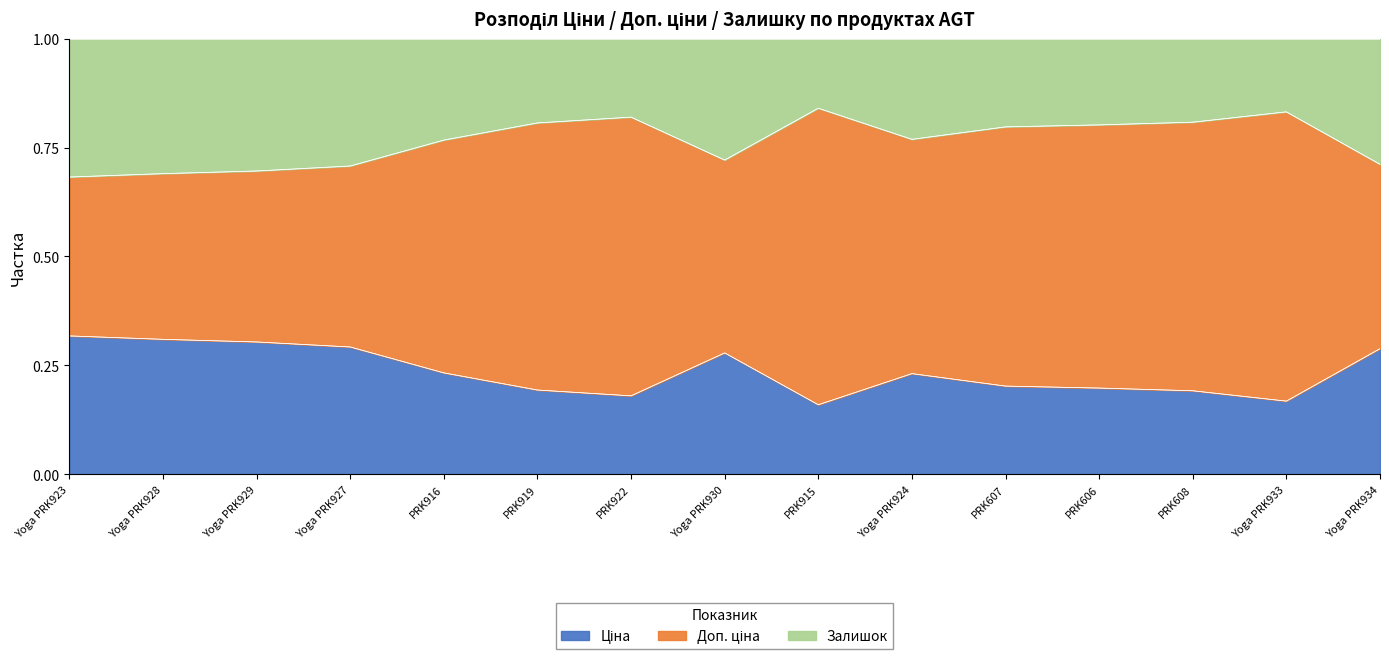

True or false: Ціна has a value of 0.3 at Yoga PRK927.

True